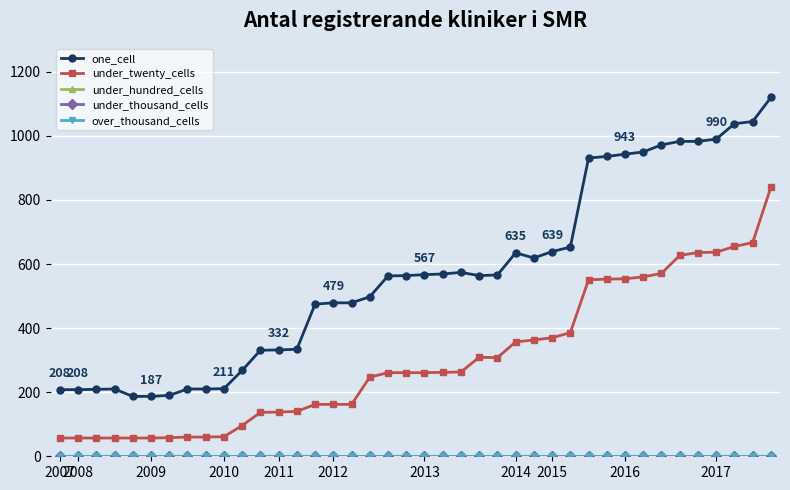

What is the maximum value for under_twenty_cells?

840